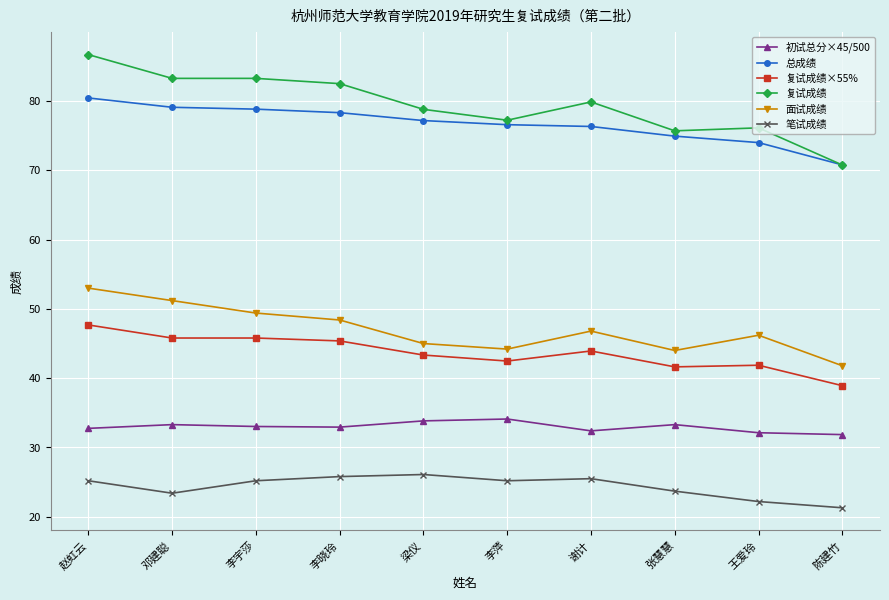

True or false: 复试成绩 has a value of 77.2 at 李萍.

True